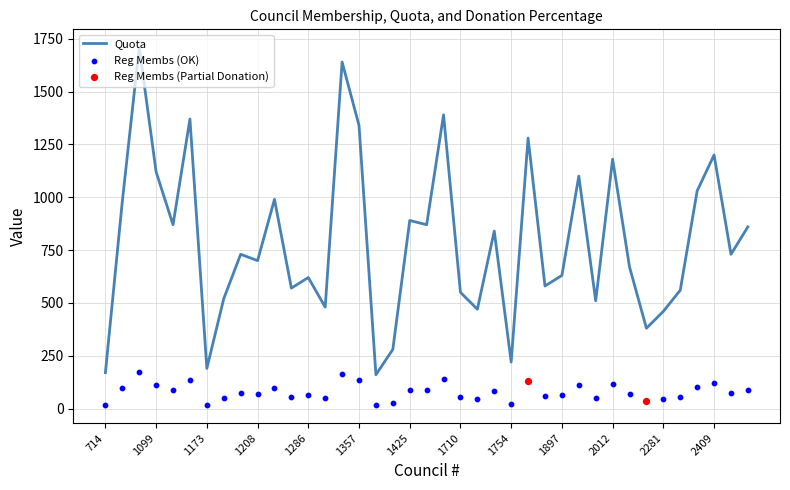

The Quota series shows 630 at 1897. True or false?

True